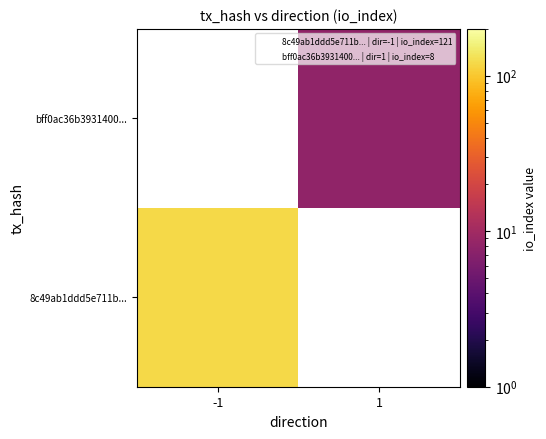

Is it true that 8c49ab1ddd5e711b... equals 121.0 at -1?

True